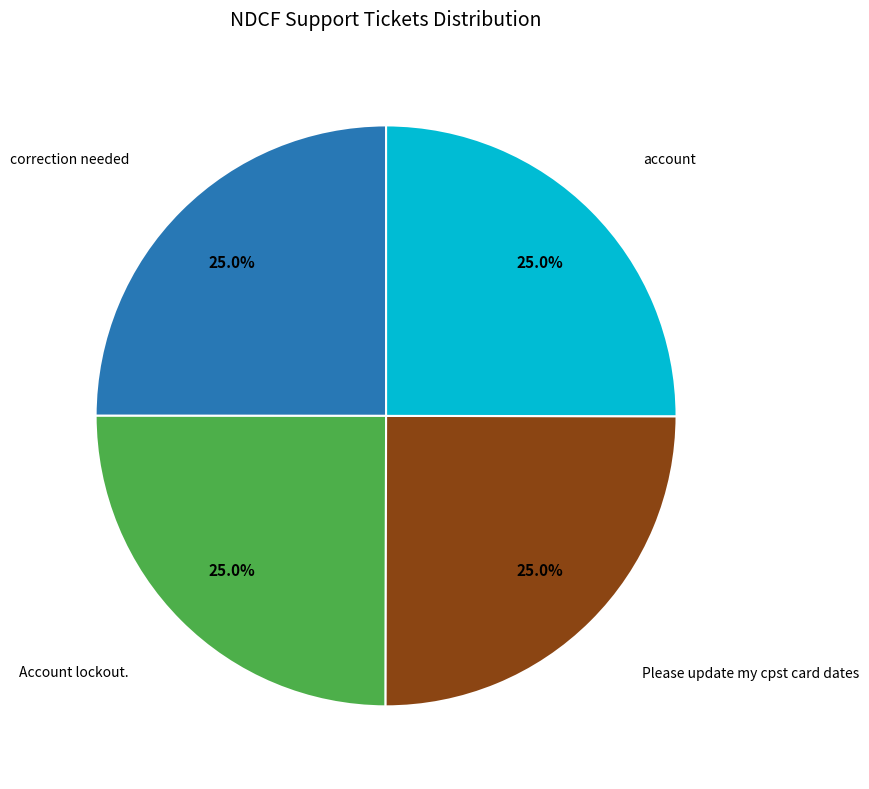

Is there any slice that represents more than half of the pie?

No